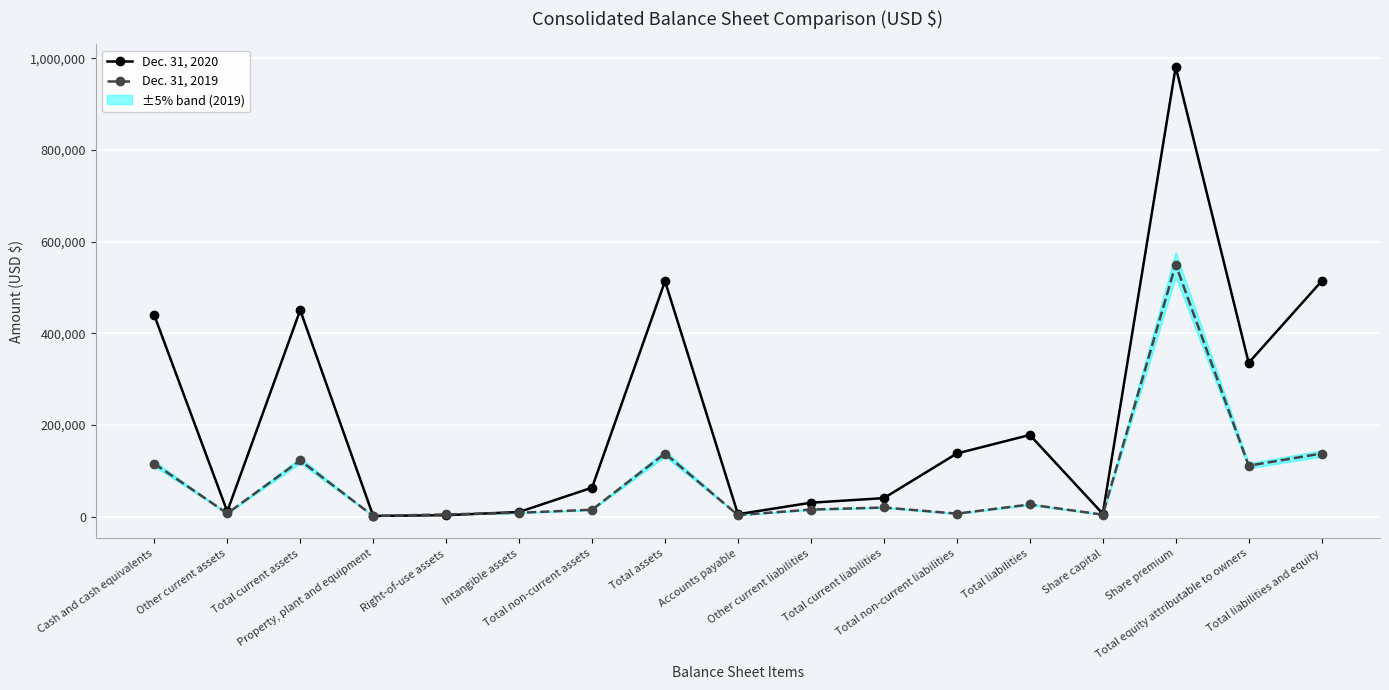

At which label is Dec. 31, 2019 closest to 275649?

Total assets